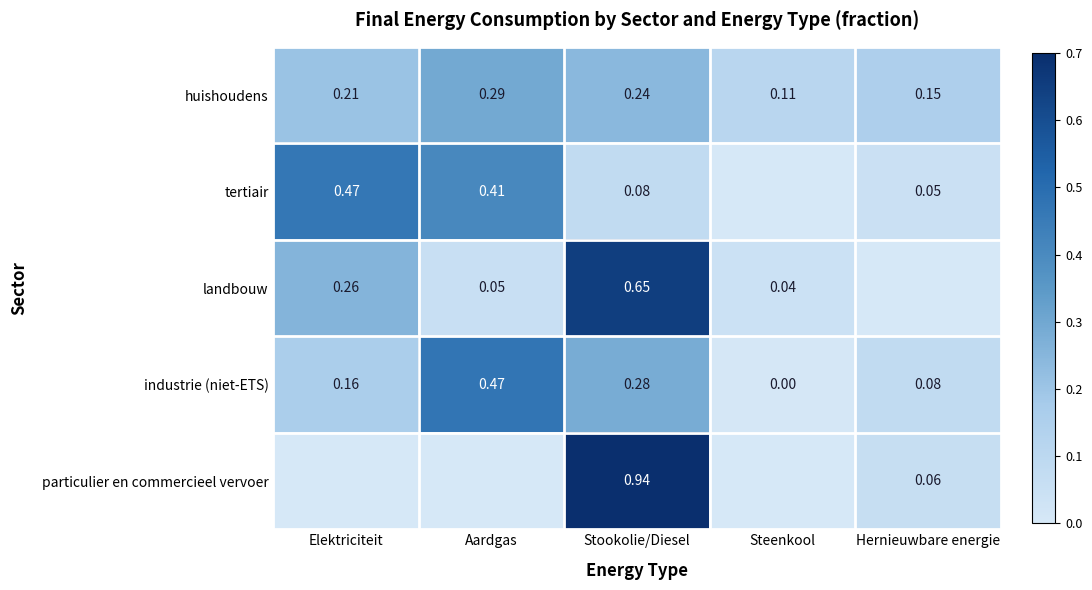

At which label is huishoudens closest to 0?

Steenkool